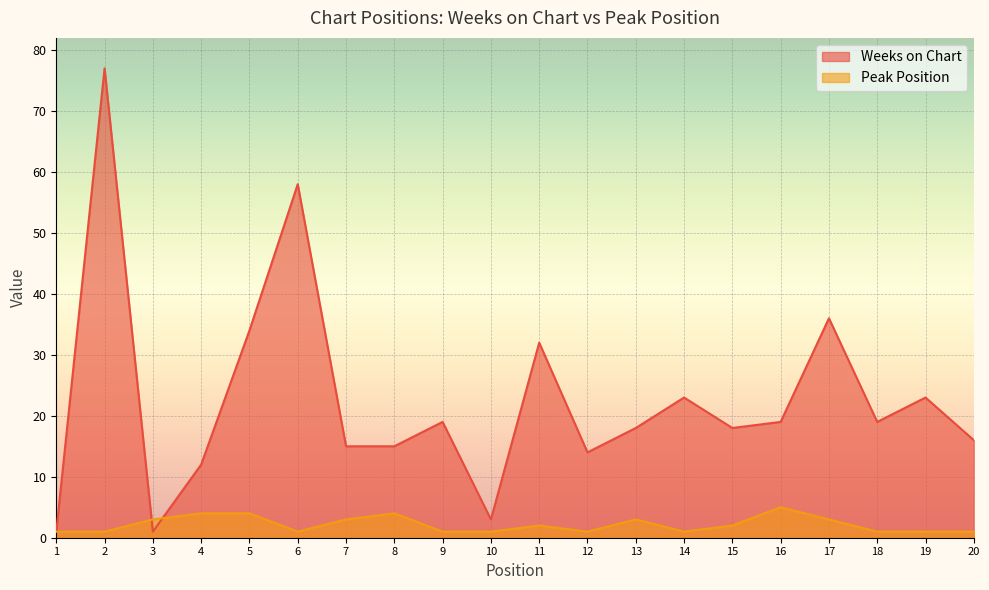

Which series changed the most between 1 and 16?

Weeks on Chart